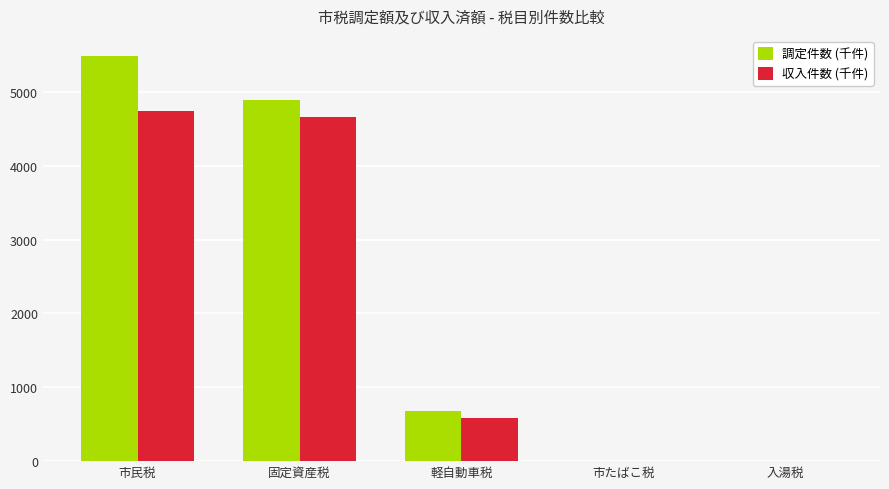

Which label corresponds to the largest value in the chart?

市民税